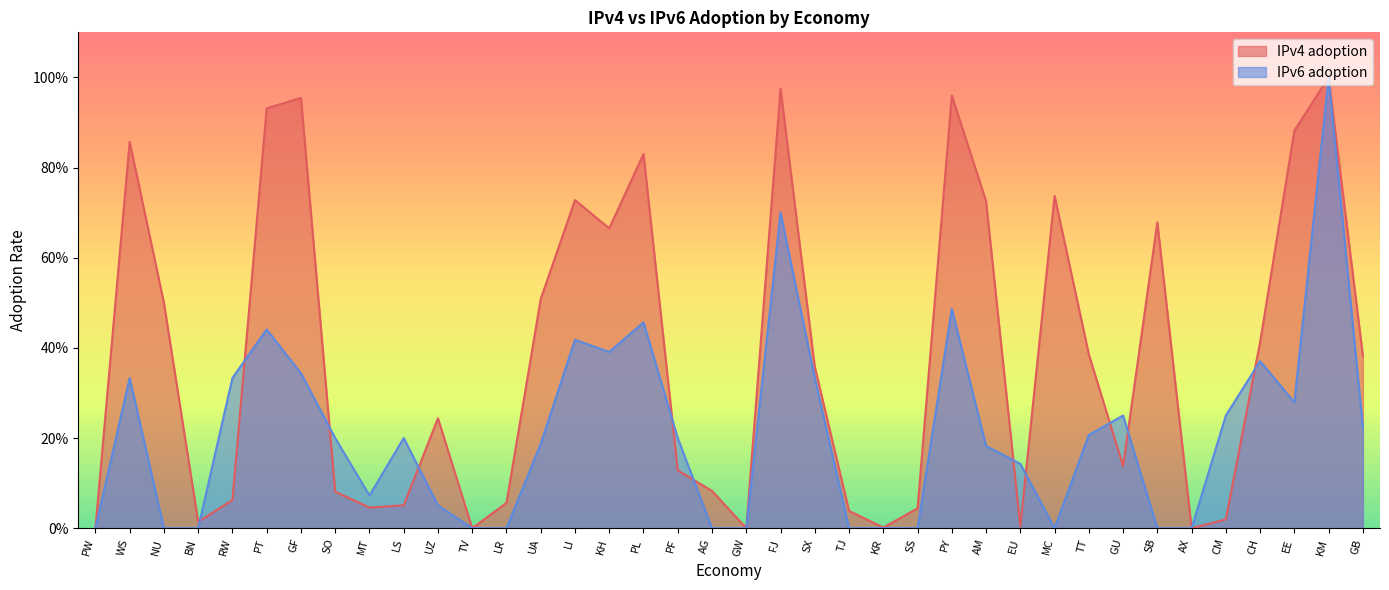

What is the difference between the maximum and minimum values in the IPv4 adoption series?

1.0